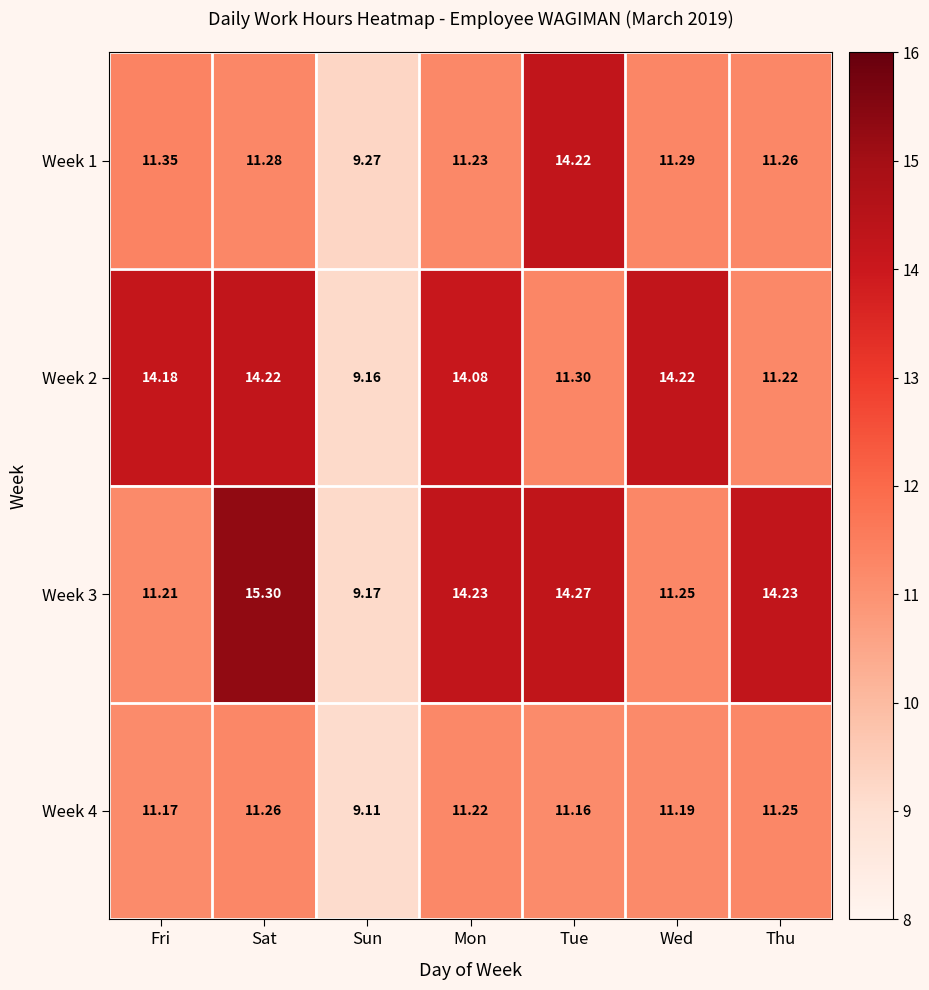

At which category does the chart reach its peak across all series?

Sat